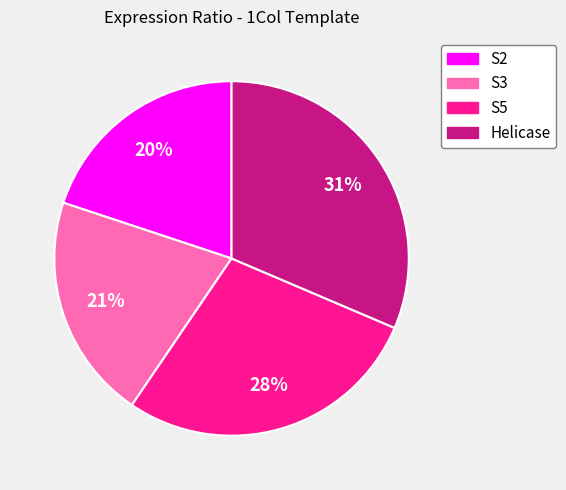

Is there any slice that represents more than half of the pie?

No